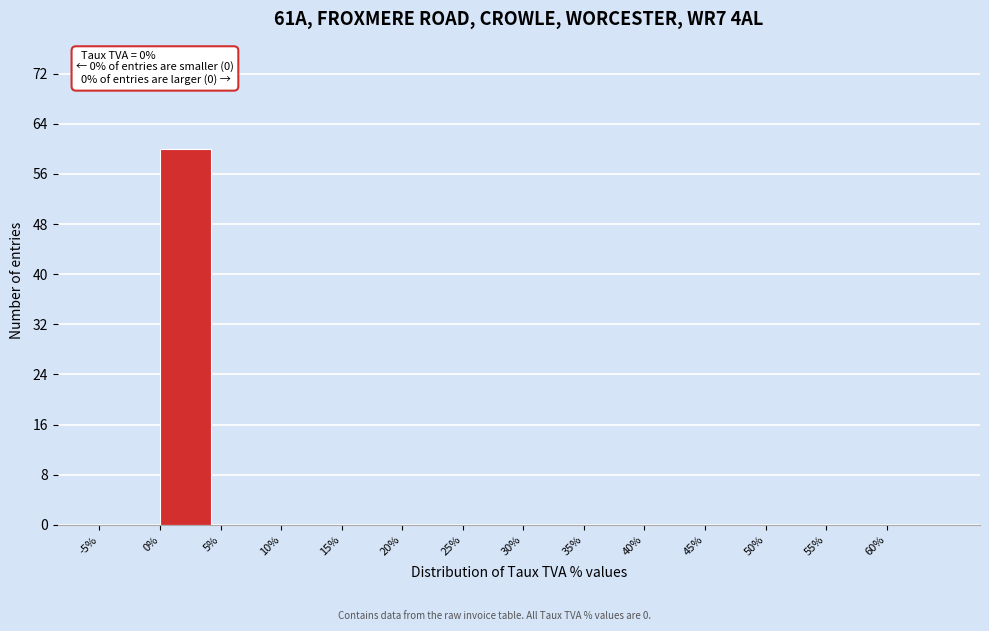

Over which range of the x-axis is the bar tallest?

0 to 5